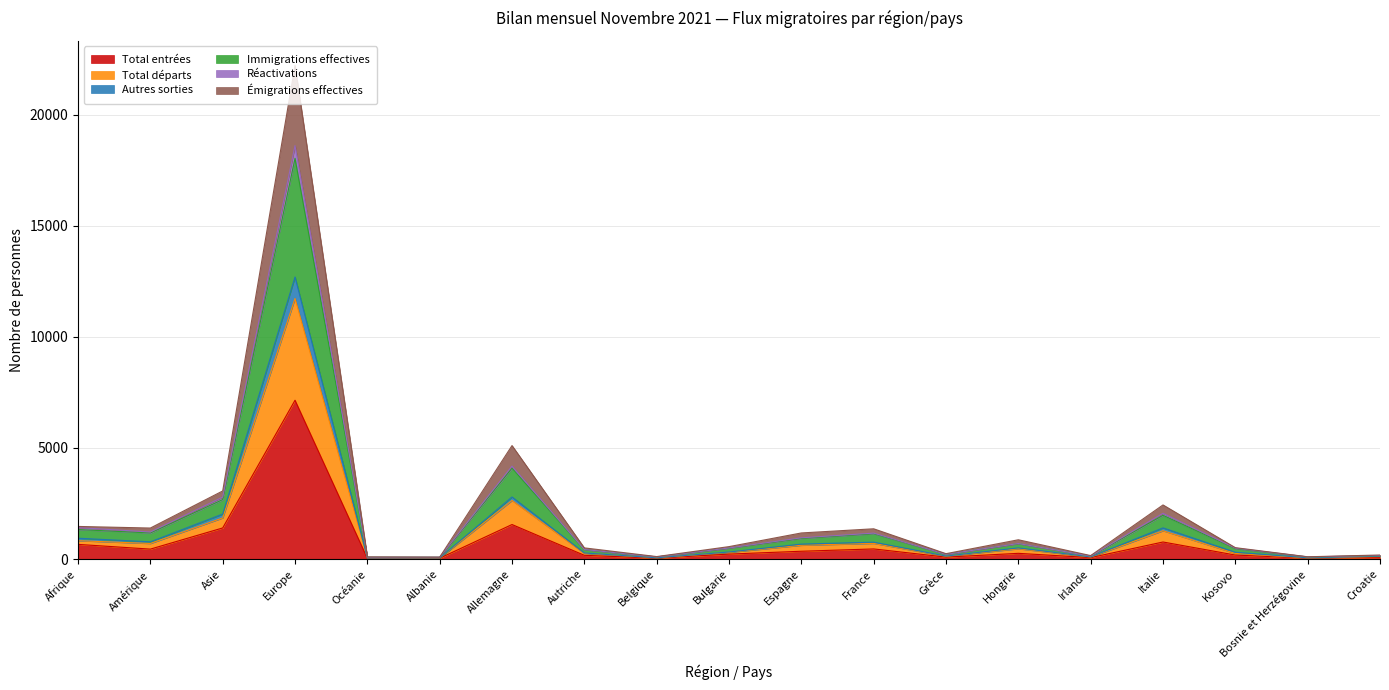

Does the chart have visible grid lines?

Yes